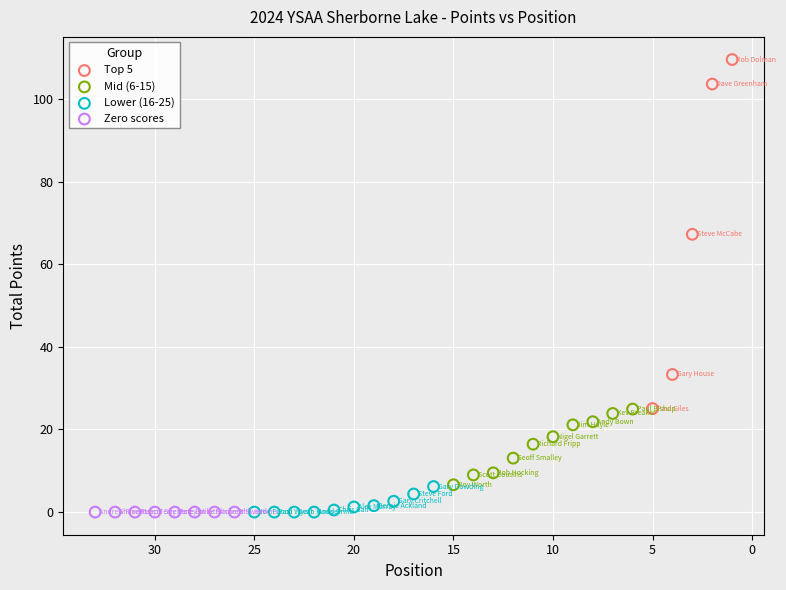

Which series reaches the maximum Y coordinate?

Top 5